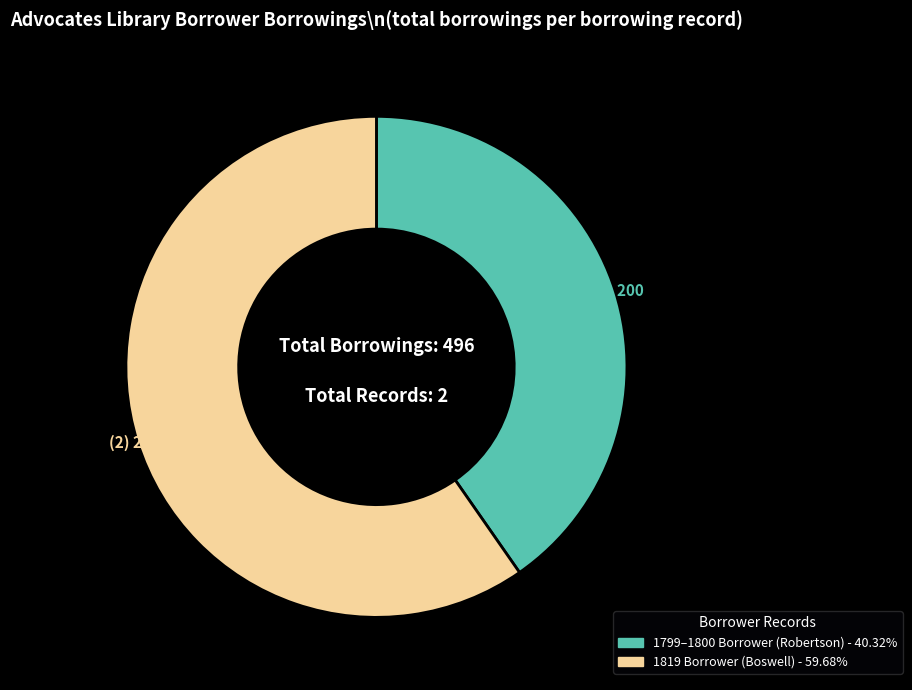

Is there any slice that represents more than half of the pie?

Yes